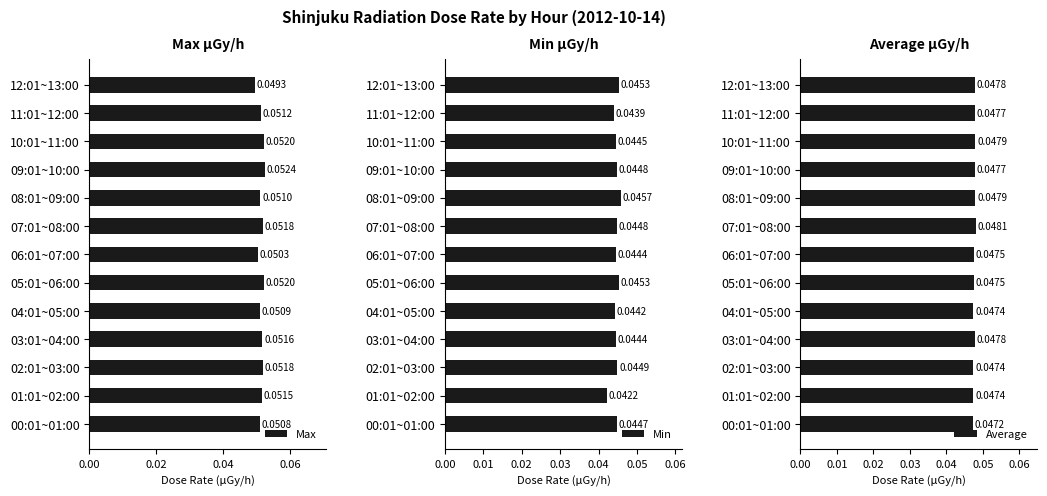

Rank the series by their average value, from highest to lowest.

Max, Average, Min